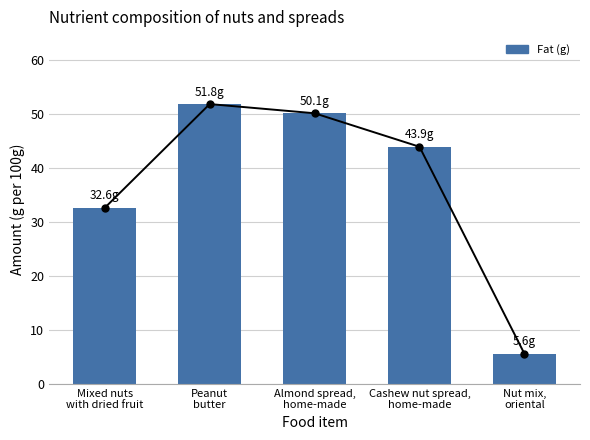

At which label is the value closest to 28?

Mixed nuts
with dried fruit